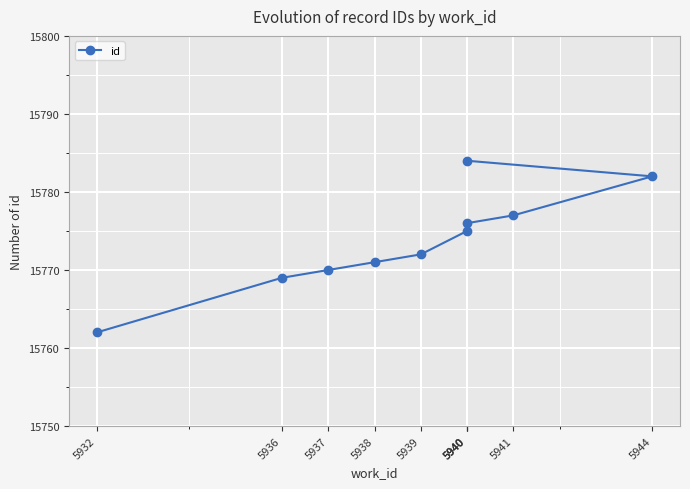

How many lines are shown in the chart?

1